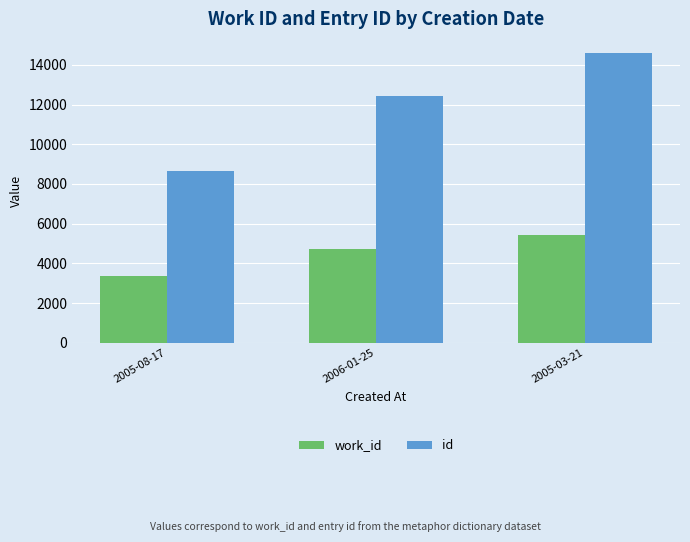

Reading left to right, what are all the values shown in this chart?

work_id: 2005-08-17=3376	2006-01-25=4708	2005-03-21=5452
id: 2005-08-17=8653	2006-01-25=12421	2005-03-21=14574